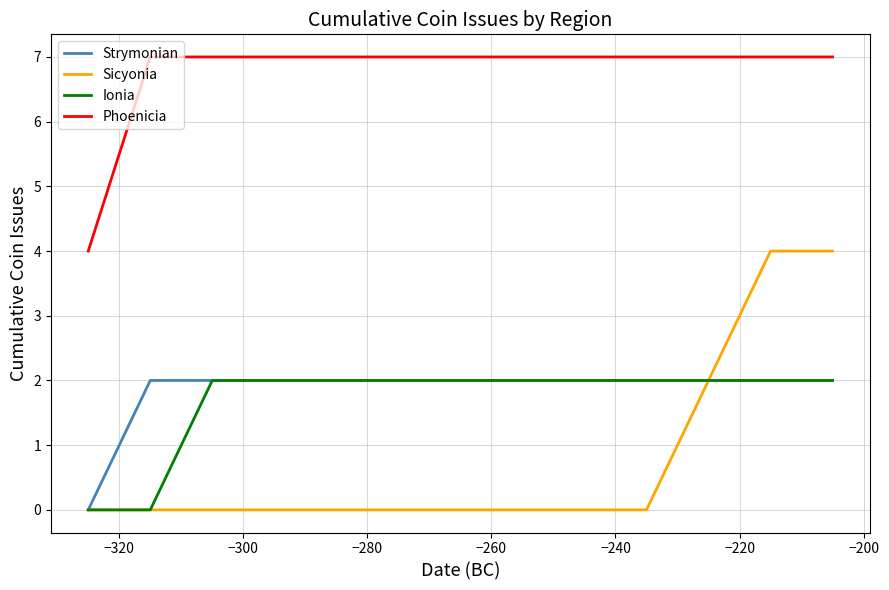

What is the maximum value shown in the chart?

7